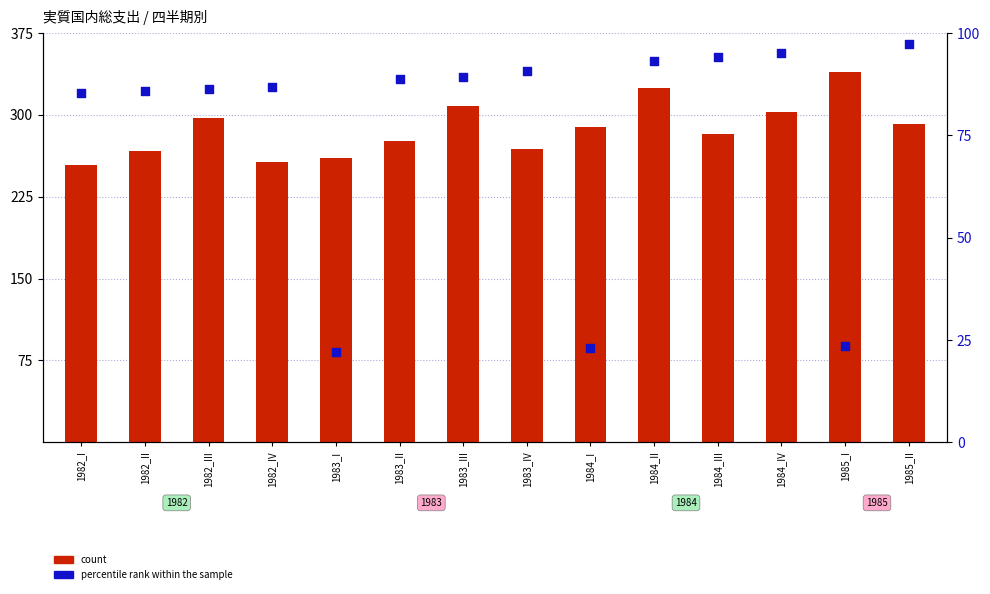

Which series contains the lowest Y value?

percentile rank within the sample